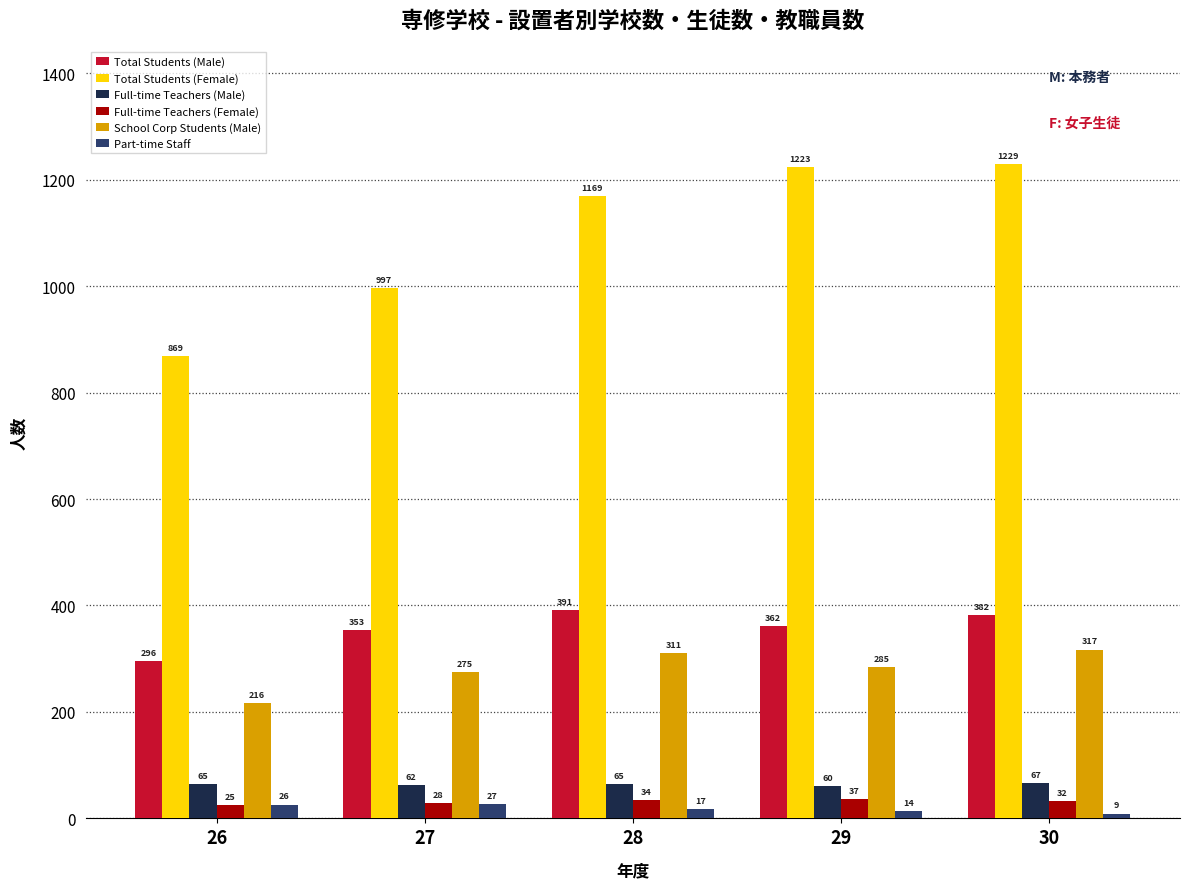

Reading left to right, transcribe all the data shown in this chart.

Total Students (Male): 26=296	27=353	28=391	29=362	30=382
Total Students (Female): 26=869	27=997	28=1169	29=1223	30=1229
Full-time Teachers (Male): 26=65	27=62	28=65	29=60	30=67
Full-time Teachers (Female): 26=25	27=28	28=34	29=37	30=32
School Corp Students (Male): 26=216	27=275	28=311	29=285	30=317
Part-time Staff: 26=26	27=27	28=17	29=14	30=9